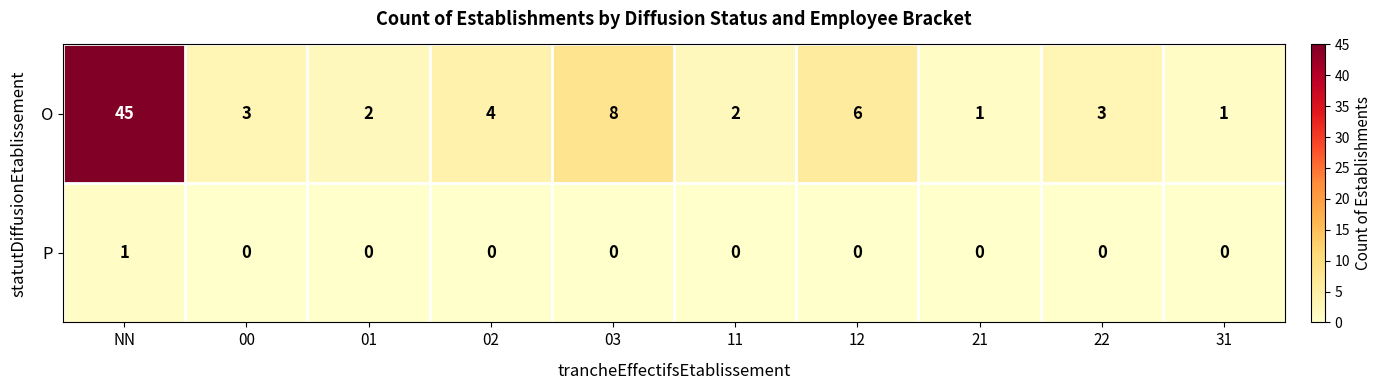

Rank the series at 03 from highest to lowest value.

O, P